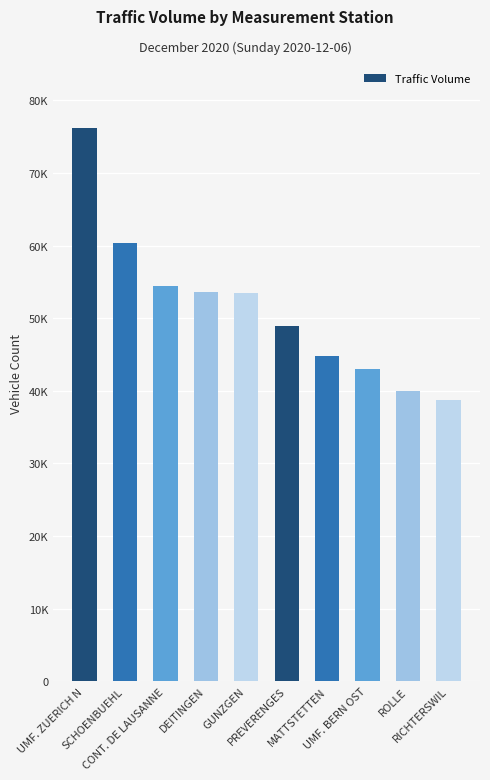

What is the change in value from CONT. DE LAUSANNE to MATTSTETTEN?

-9620